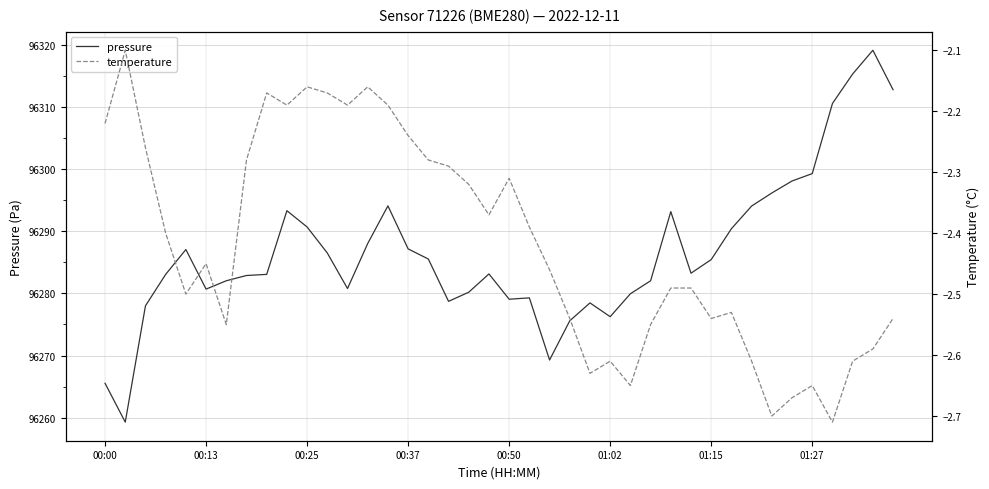

Which category has the lowest value across all series?

36